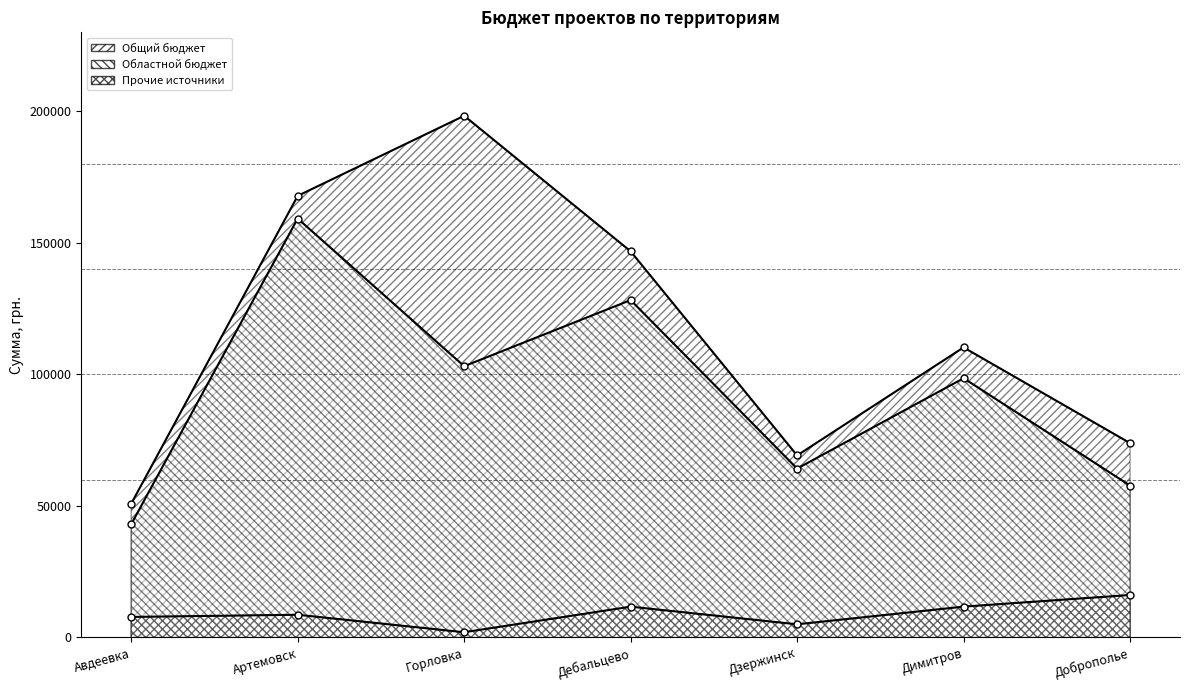

What is the sum of all Областной бюджет values?

654008